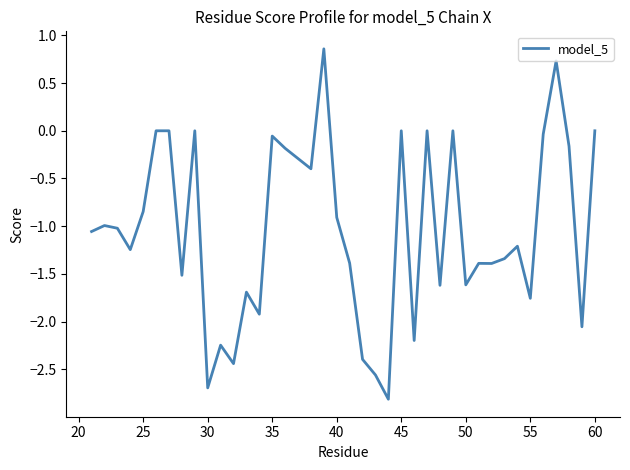

What is the difference between the maximum and minimum values?

3.7